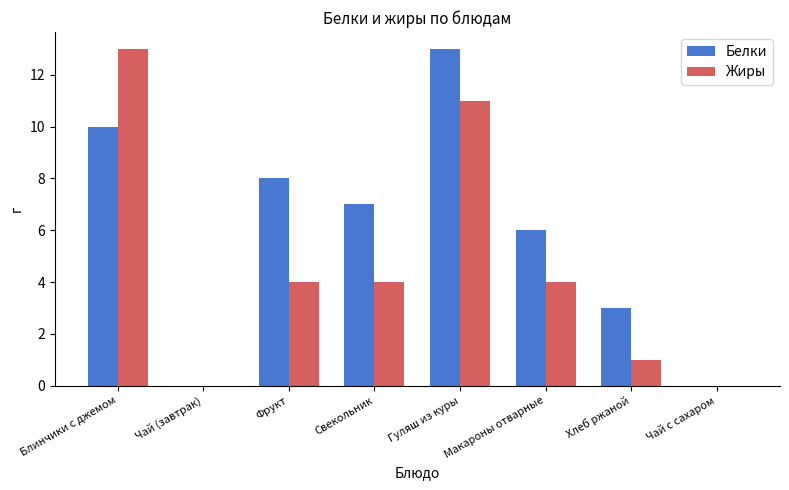

Between Блинчики с джемом and Свекольник, which series saw the biggest shift?

Жиры